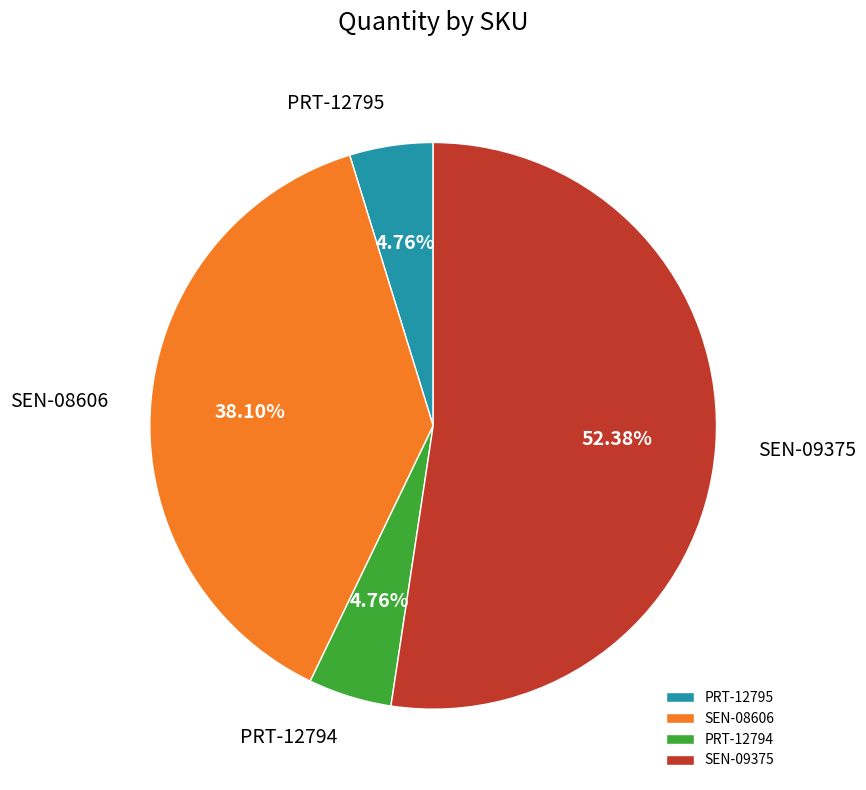

What is the majority slice?

SEN-09375